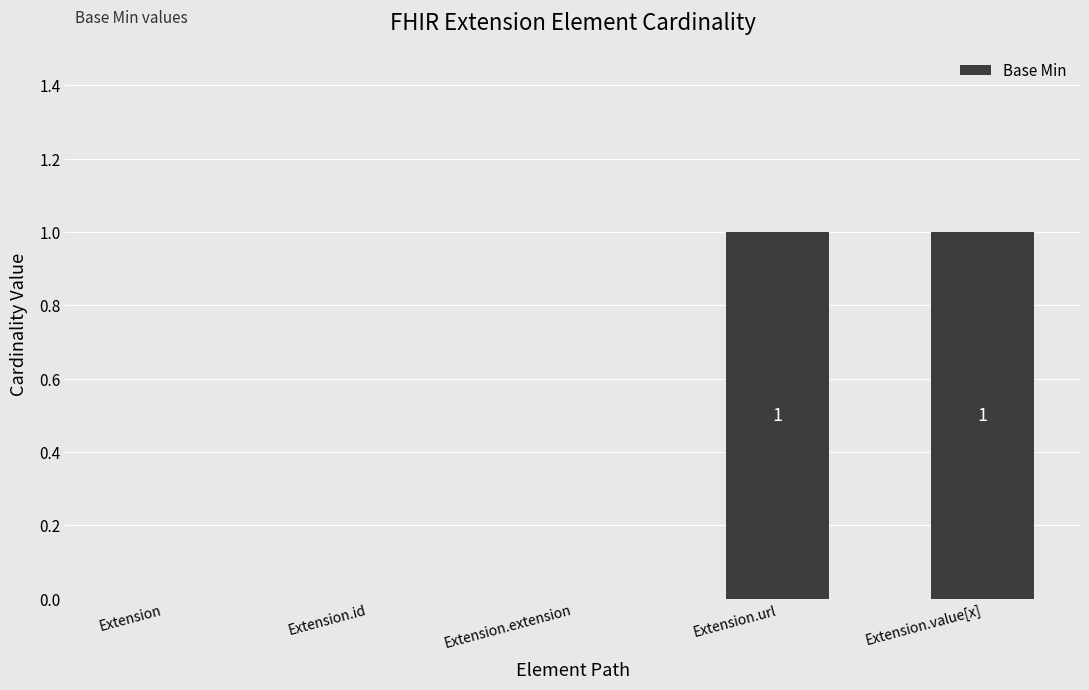

Which has a higher value, Extension.url or Extension?

Extension.url